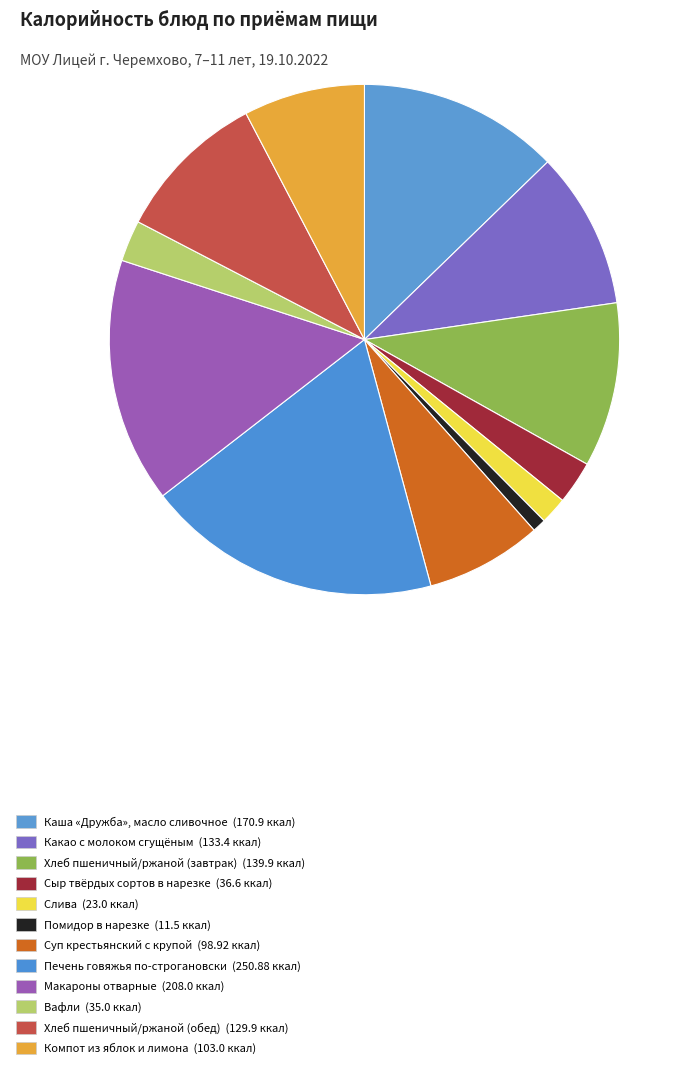

Is there any slice that represents more than half of the pie?

No